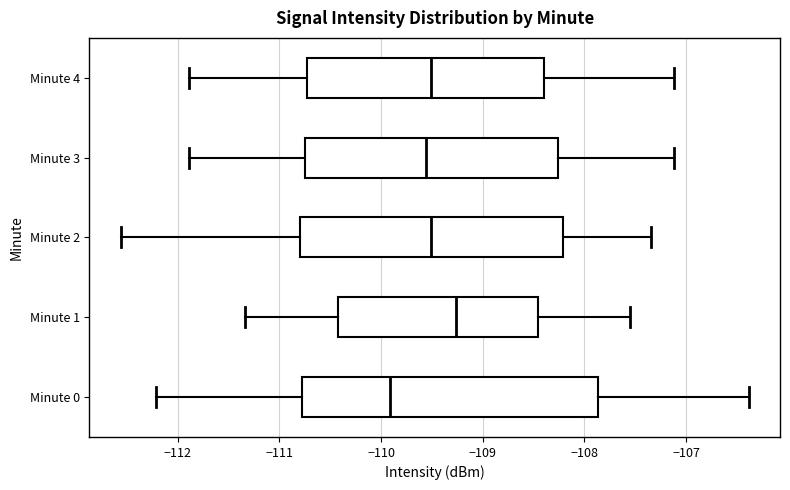

Reading bottom to top, transcribe this box plot: for each box, give where its median line is, the range the box spans, and where its two whiskers end, as read against the x-axis. The values are not printed on the chart, so give them approximately, as read against the axis.

Minute 0: median -109.9, box -110.8 to -107.9, whiskers -112.2 to -106.4
Minute 1: median -109.3, box -110.4 to -108.5, whiskers -111.3 to -107.5
Minute 2: median -109.5, box -110.8 to -108.2, whiskers -112.6 to -107.3
Minute 3: median -109.6, box -110.8 to -108.3, whiskers -111.9 to -107.1
Minute 4: median -109.5, box -110.7 to -108.4, whiskers -111.9 to -107.1